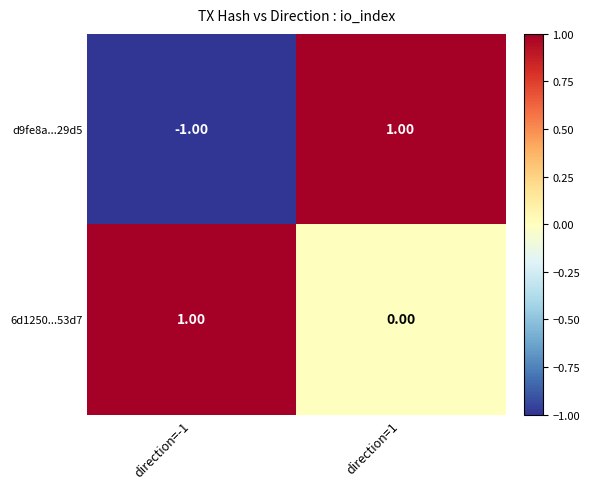

Which series has the largest range (max minus min)?

d9fe8a...29d5